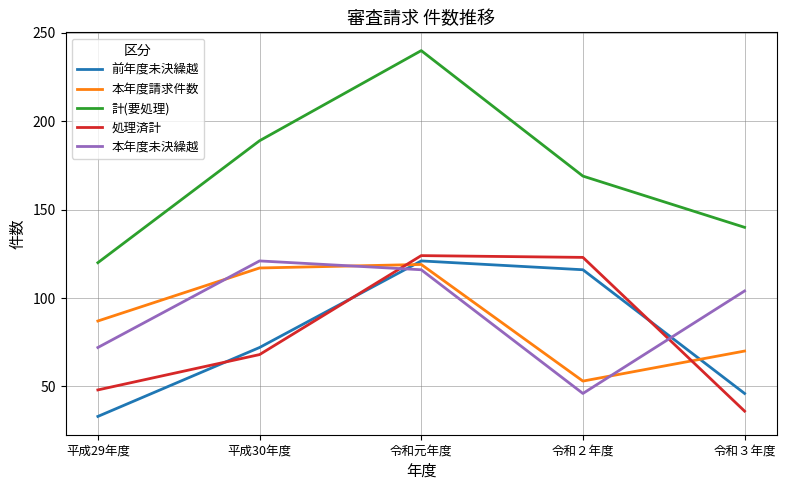

At how many categories does at least one series exceed 53?

5